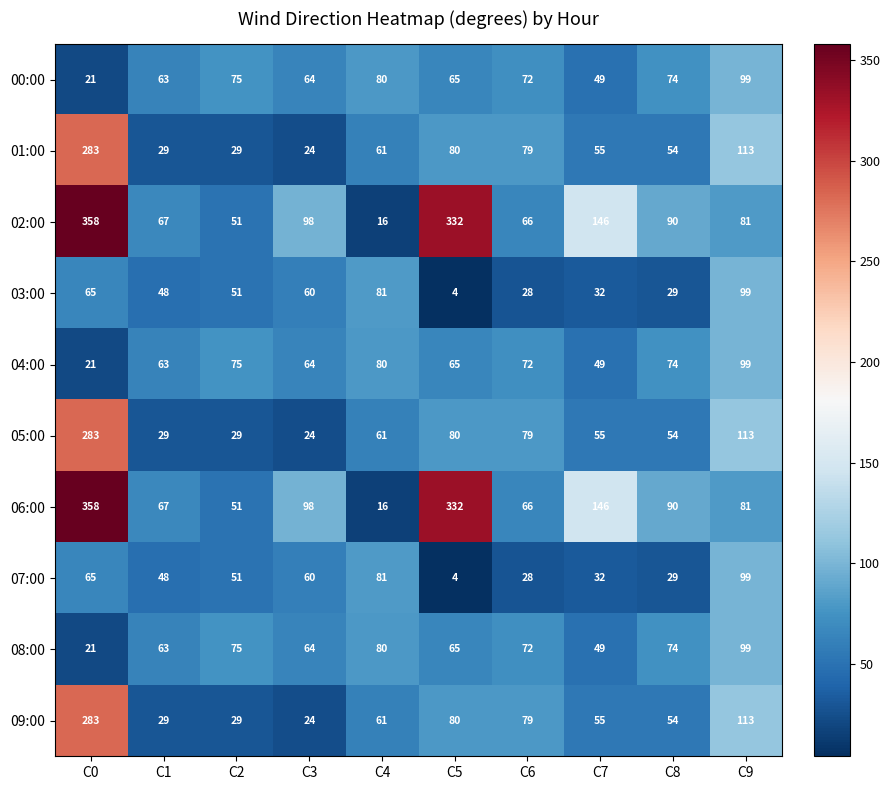

What is the spread (max minus min) of values at C7?

114